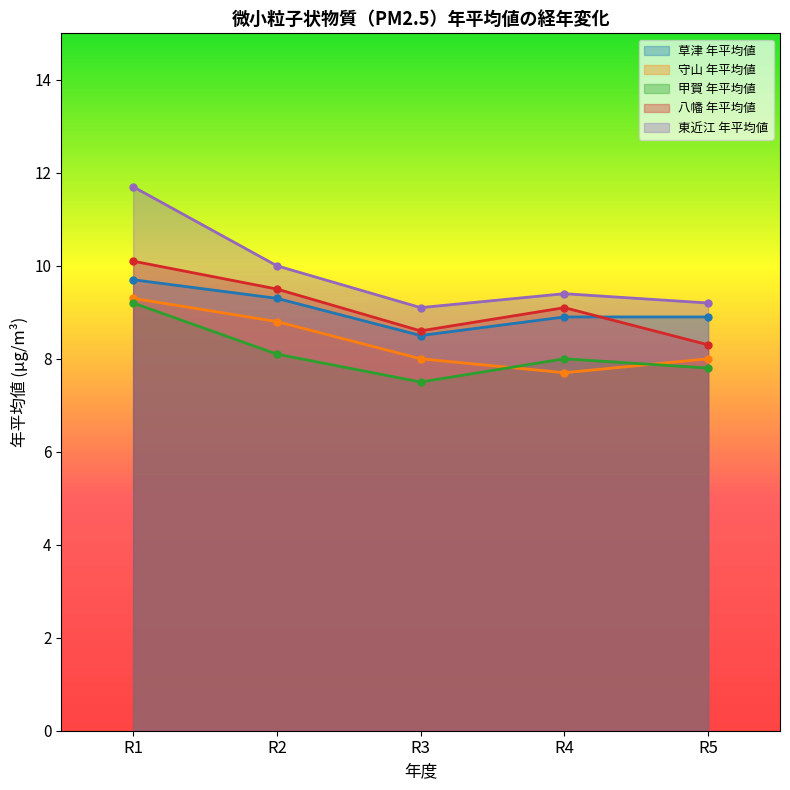

The 八幡 年平均値 series shows 12.4 at R4. True or false?

False